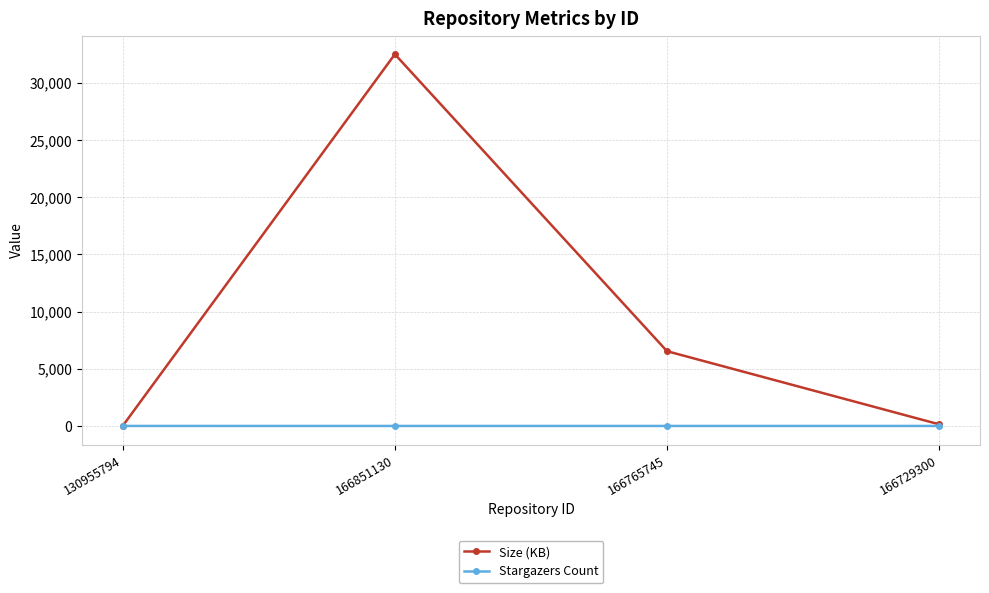

What is the greatest value displayed?

32483